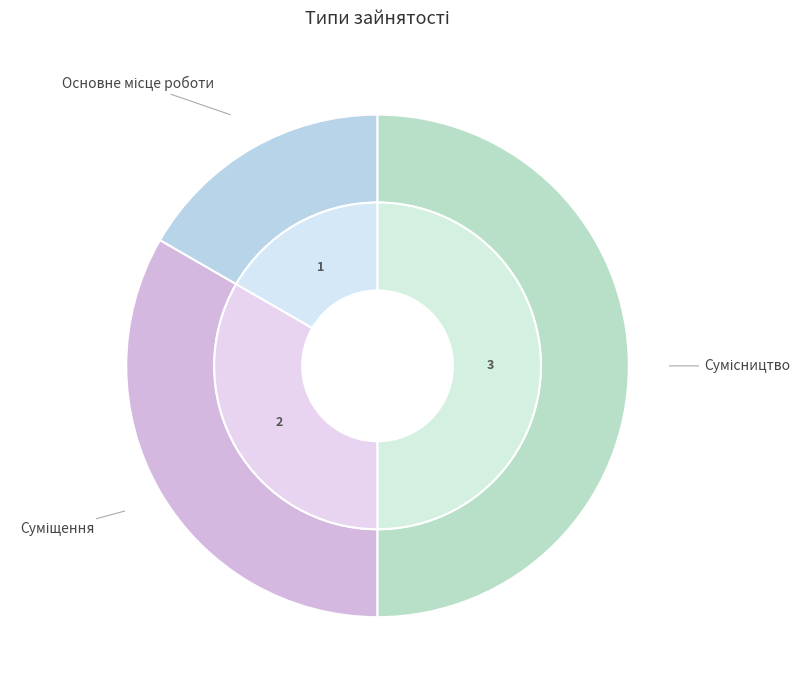

What is the smallest slice in the pie chart?

Основне місце роботи